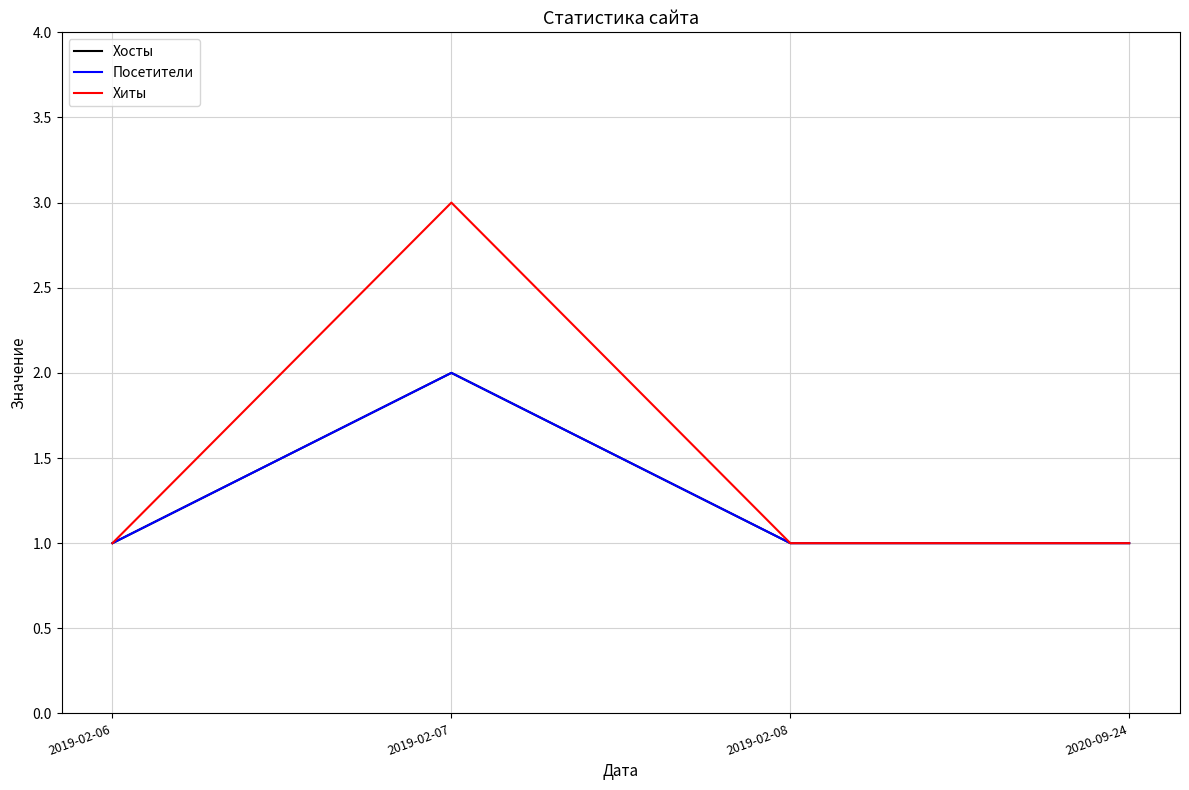

True or false: Хосты and Посетители cross at least once.

False